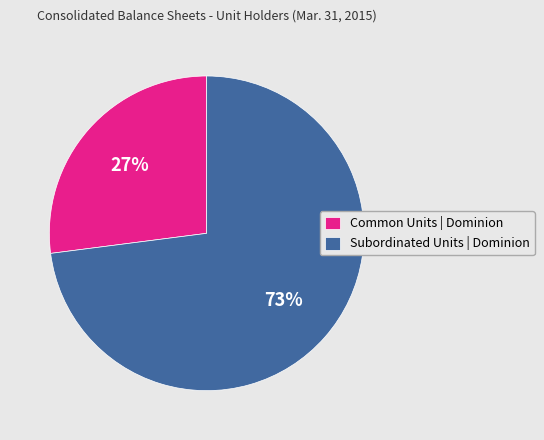

To the nearest percent, what portion does Common Units | Dominion represent?

27%